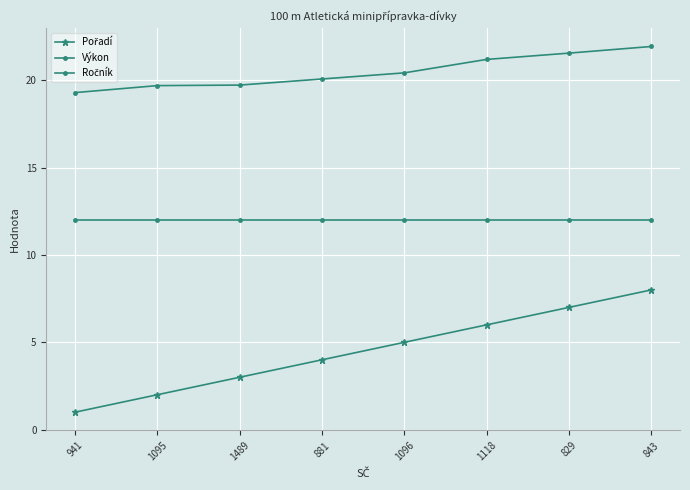

How many distinct data groups are displayed?

3